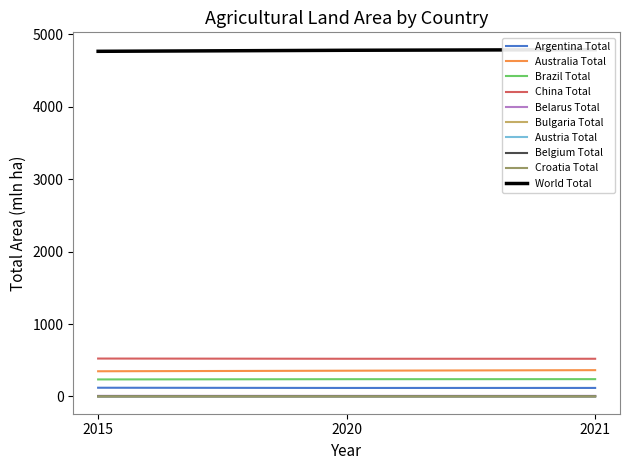

Is the value of Bulgaria Total at 2021 greater than the value of Australia Total at 2021?

No